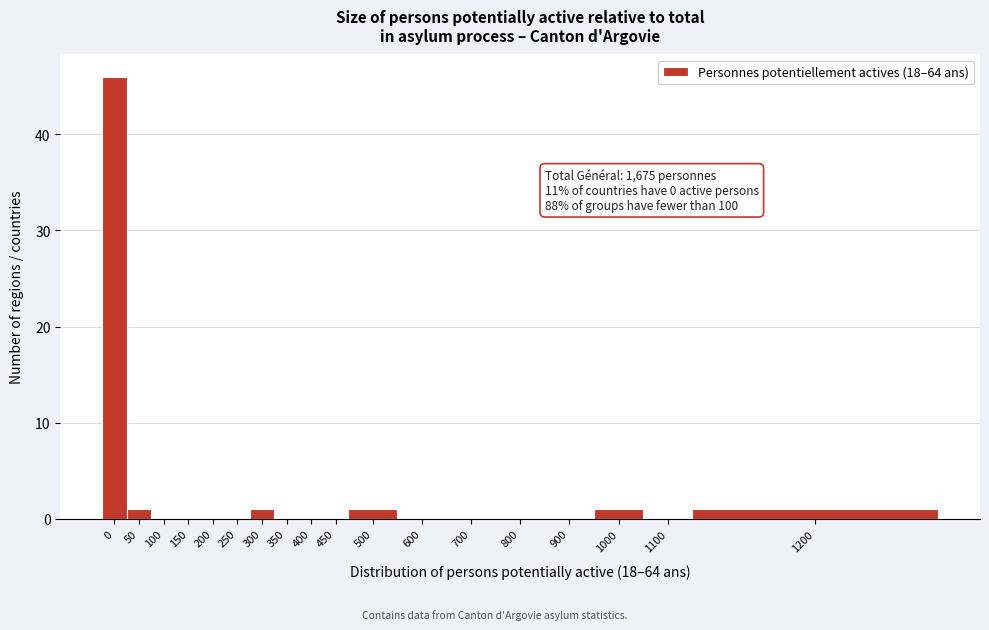

Reading right to left, list all the values displayed in this chart.

1200=1	1100=0	1000=1	900=0	800=0	700=0	600=0	500=1	450=0	400=0	350=0	300=1	250=0	200=0	150=0	100=0	50=1	0=46